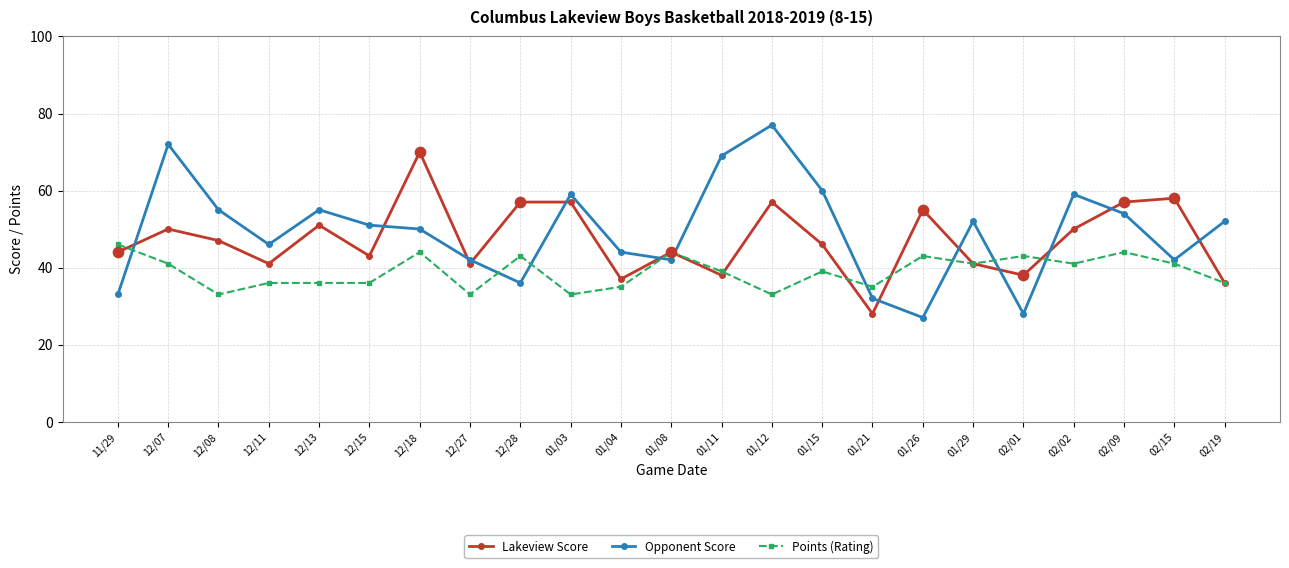

At how many categories does at least one series exceed 45?

18